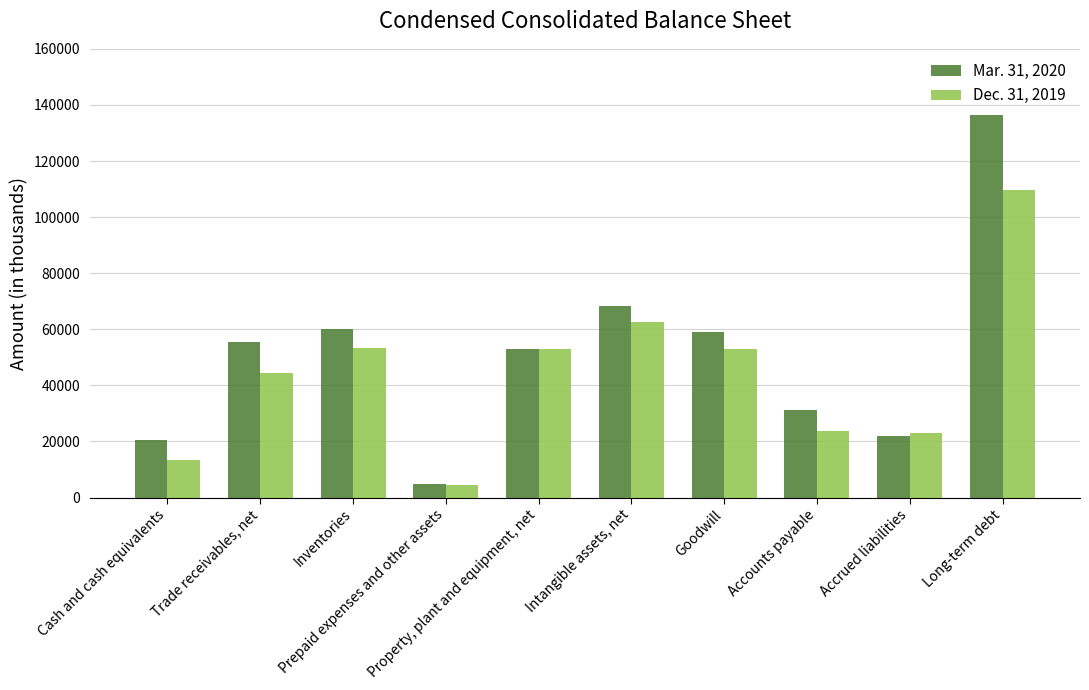

True or false: Dec. 31, 2019 has a value of 53008 at Property, plant and equipment, net.

True